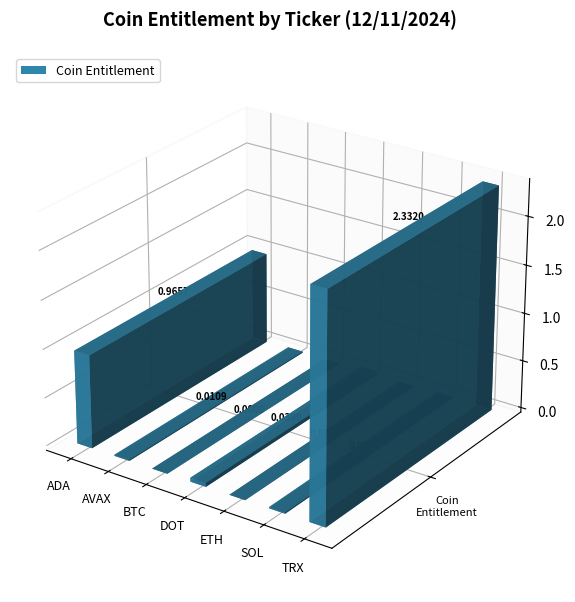

Between SOL and TRX, which is larger?

TRX